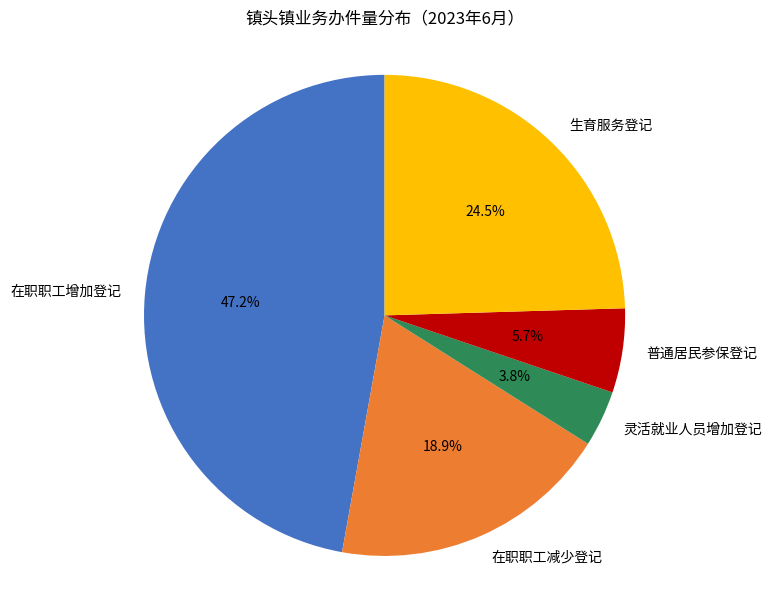

Is it true that 在职职工增加登记 is 47% of the pie?

True